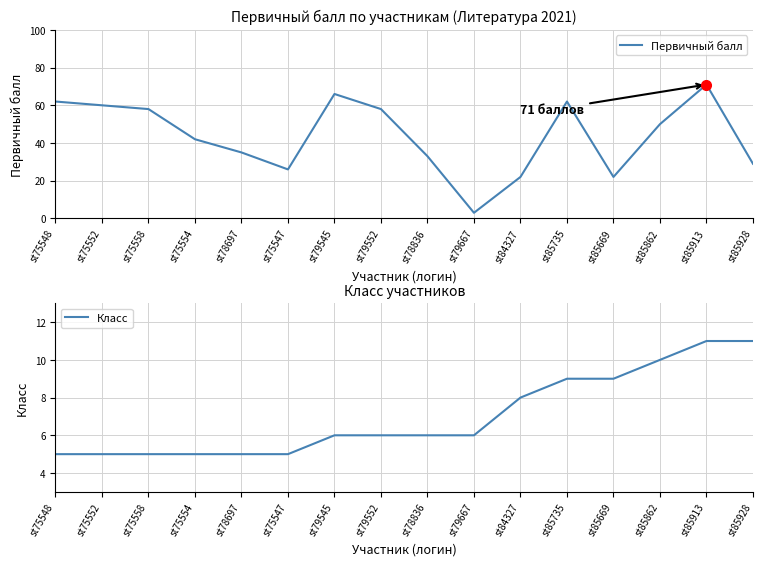

Which series has the widest spread of values?

Первичный балл